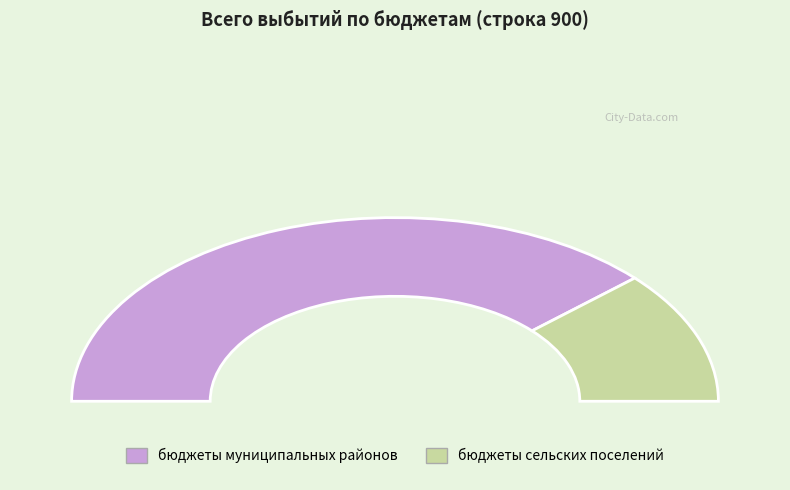

Rank the categories by value from lowest to highest.

бюджеты сельских поселений, бюджеты муниципальных районов